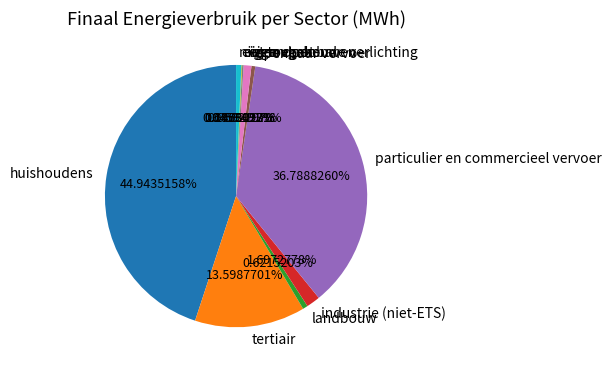

To the nearest percent, what is the combined percentage of niet toegekend and industrie (niet-ETS)?

2%